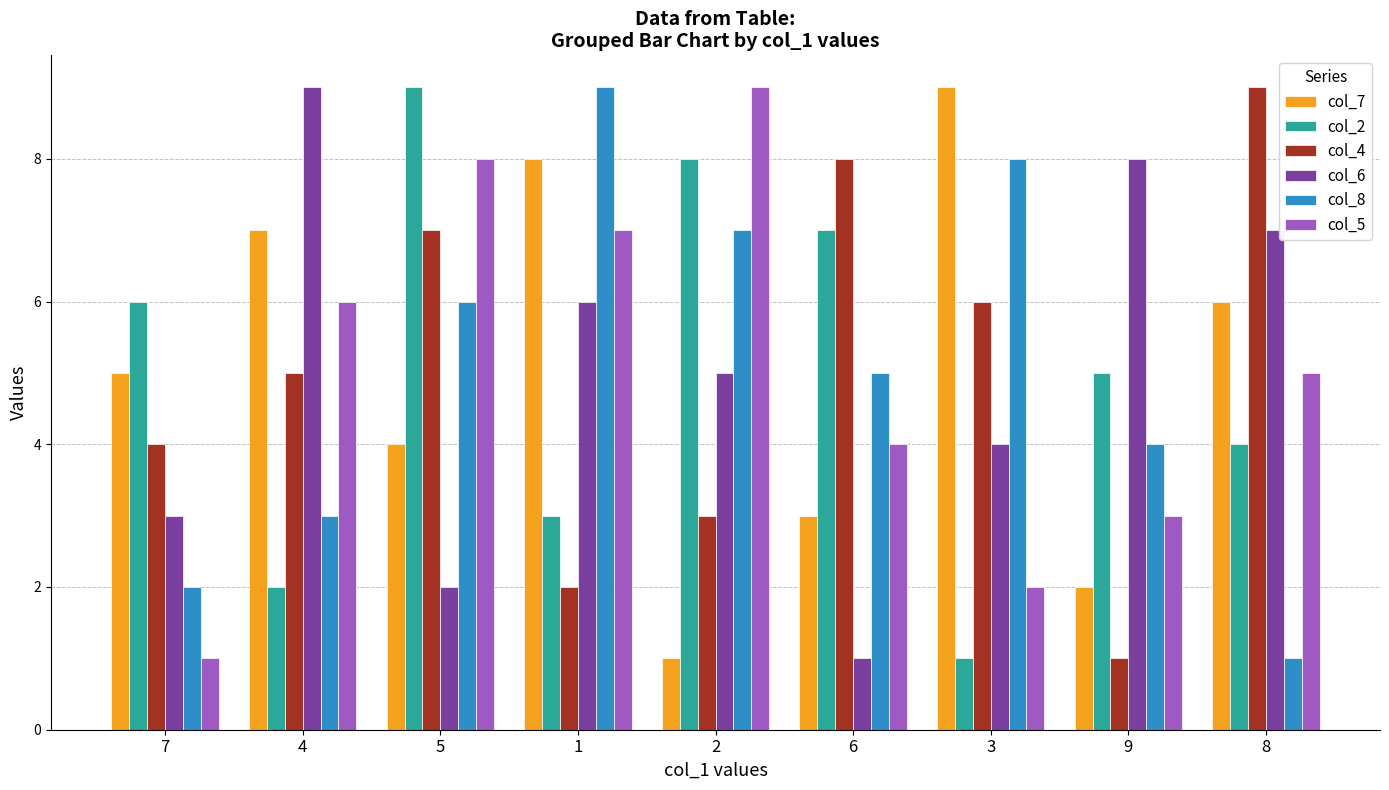

Rank the series at 7 from lowest to highest value.

col_5, col_8, col_6, col_4, col_7, col_2